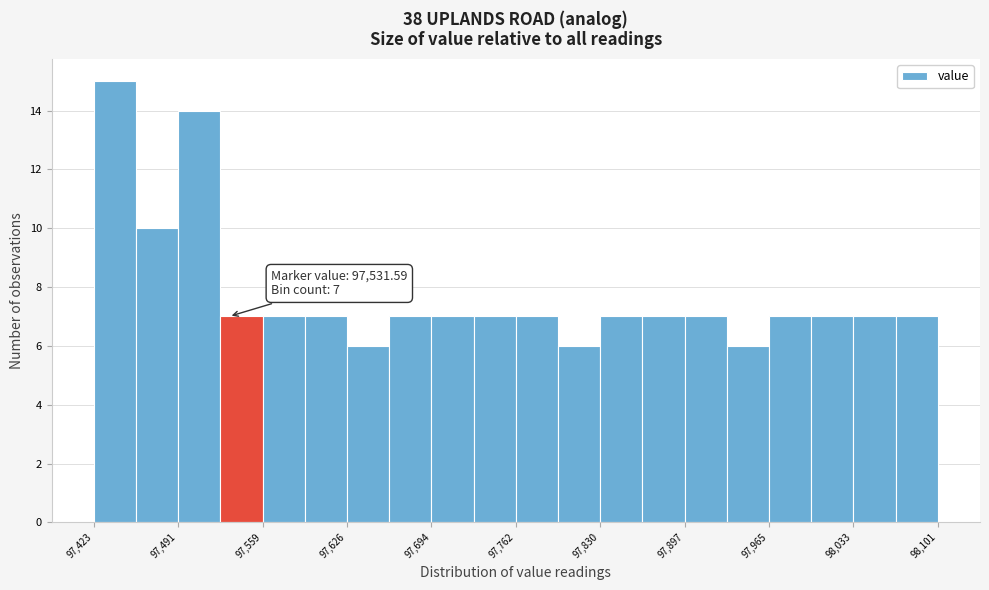

Around what value on the x-axis is the tallest bar? Give the approximate position of its centre, as read against the axis.

97440